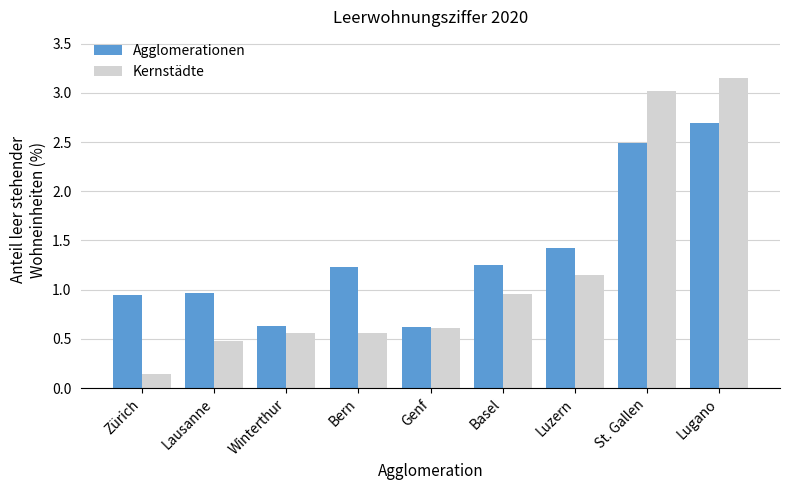

How many data points in Agglomerationen are above 1?

5